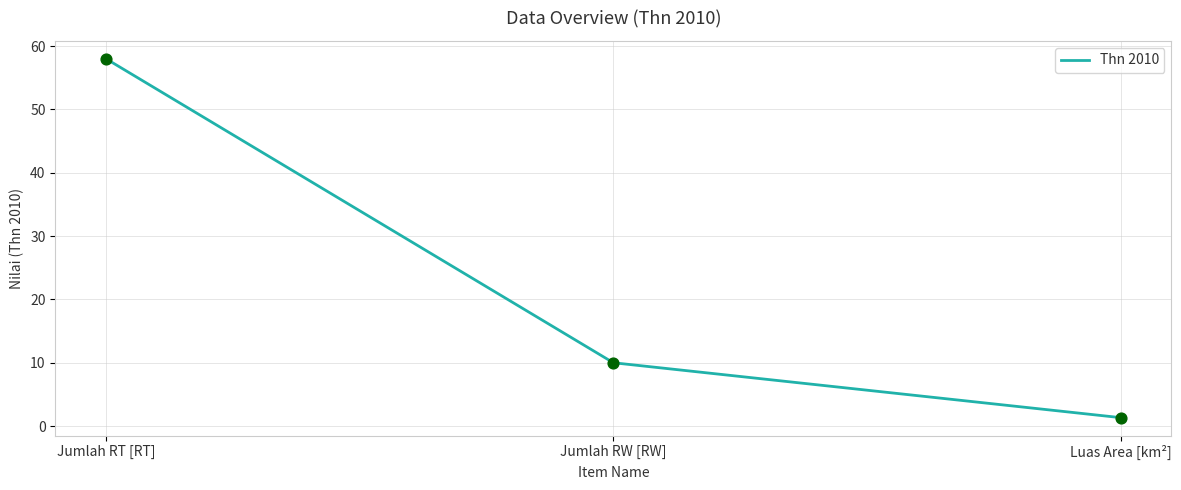

Which has a higher value, Jumlah RT [RT] or Luas Area [km²]?

Jumlah RT [RT]